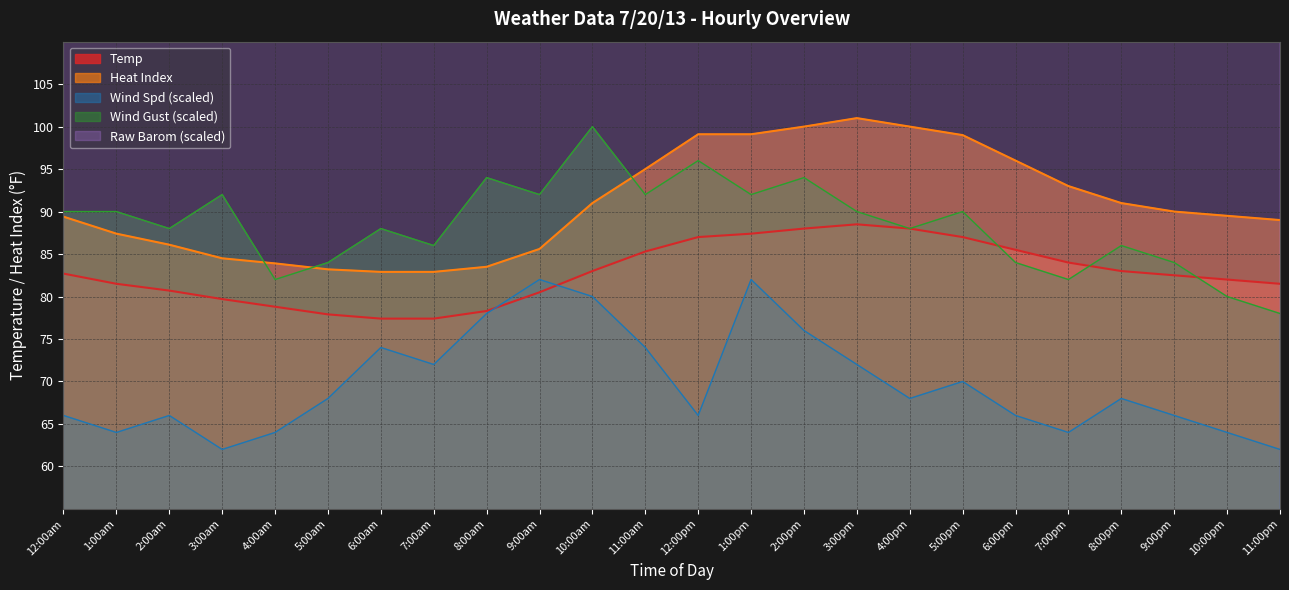

What is the total value across all series at 11:00pm?

458.5